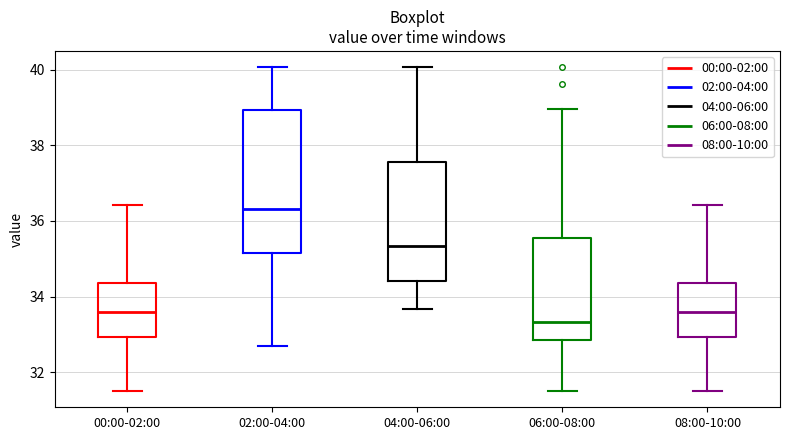

Reading left to right, transcribe this box plot: for each box, give where its median line is, the range the box spans, and where its two whiskers end, as read against the y-axis. The values are not printed on the chart, so give them approximately, as read against the axis.

00:00-02:00: median 33.6, box 33.0 to 34.4, whiskers 31.6 to 36.4
02:00-04:00: median 36.4, box 35.2 to 39.0, whiskers 32.8 to 40.0
04:00-06:00: median 35.4, box 34.4 to 37.6, whiskers 33.6 to 40.0
06:00-08:00: median 33.4, box 32.8 to 35.6, whiskers 31.6 to 39.0
08:00-10:00: median 33.6, box 33.0 to 34.4, whiskers 31.6 to 36.4